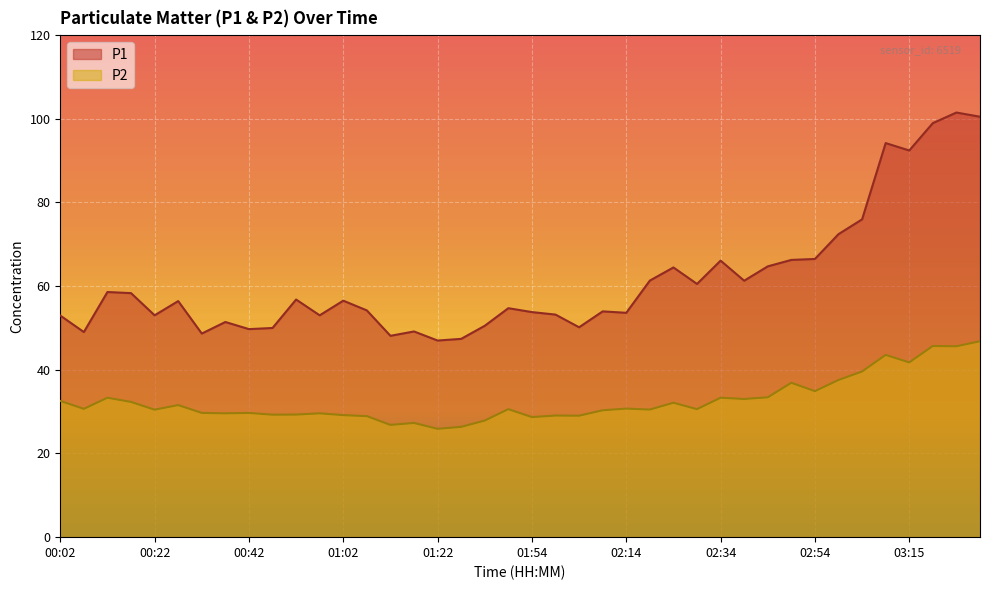

What is the label of the 15th point from the left?

01:12